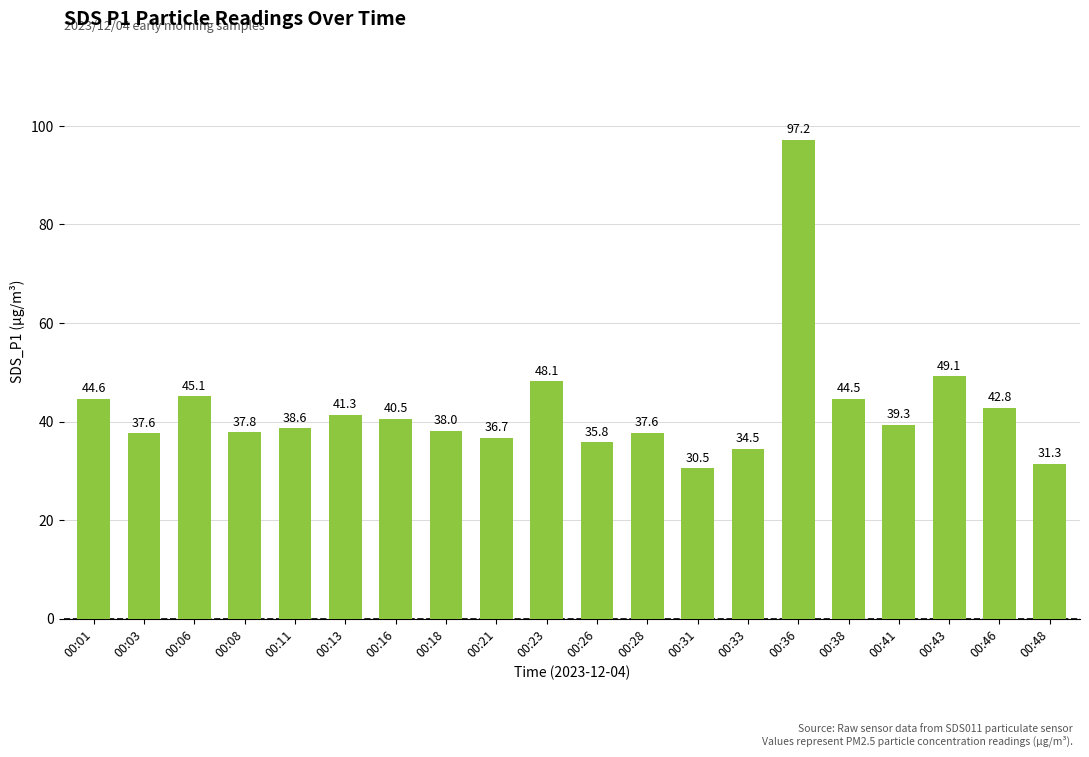

Approximately how many times larger is the value at 00:26 compared to 00:16?

0.9